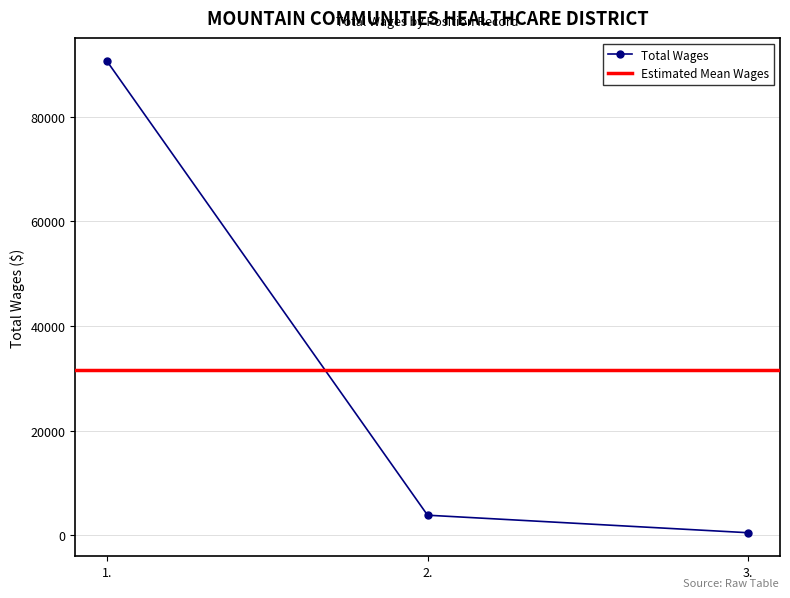

What is the difference between the maximum and second lowest values?

86688